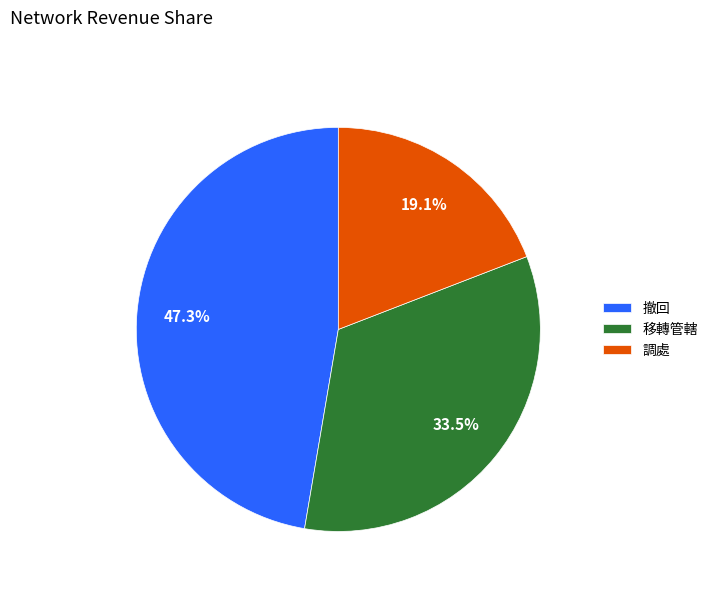

What percentage is NOT represented by 移轉管轄?

66.5%